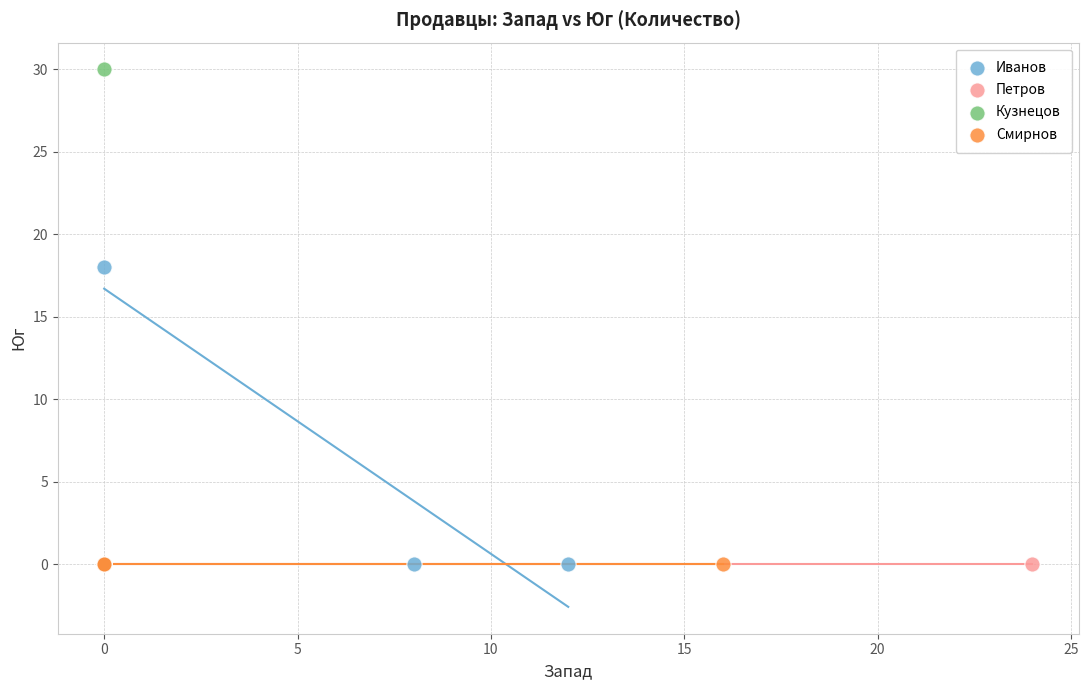

Which series reaches the maximum Y coordinate?

Кузнецов